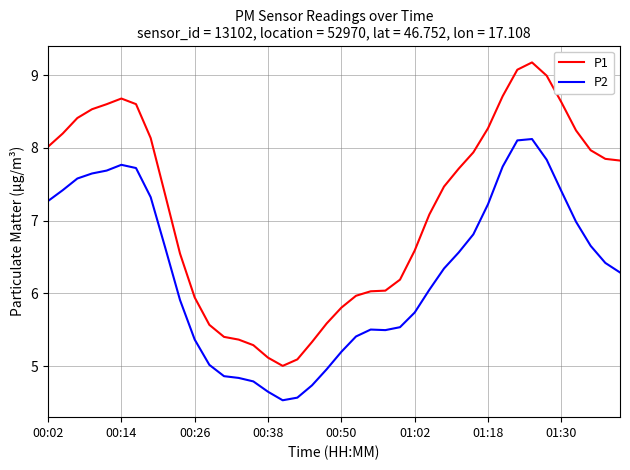

Which series has the largest range (max minus min)?

P1